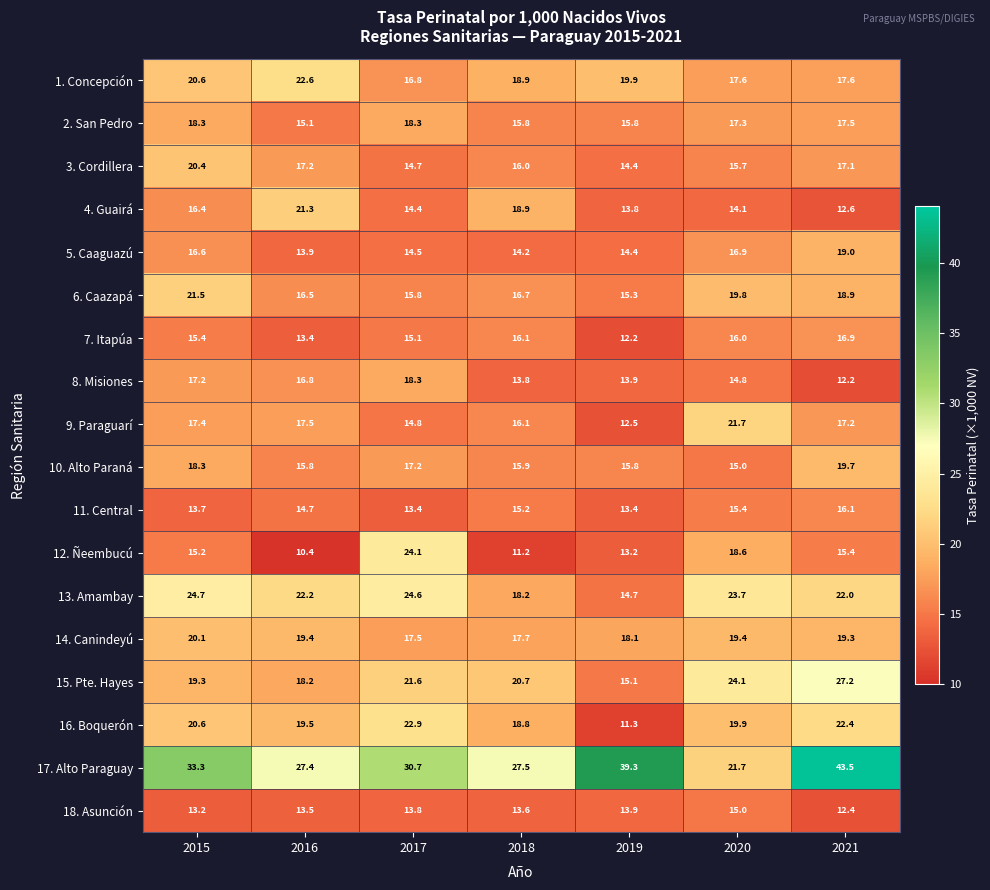

What is the total value across all series at 2017?

328.5